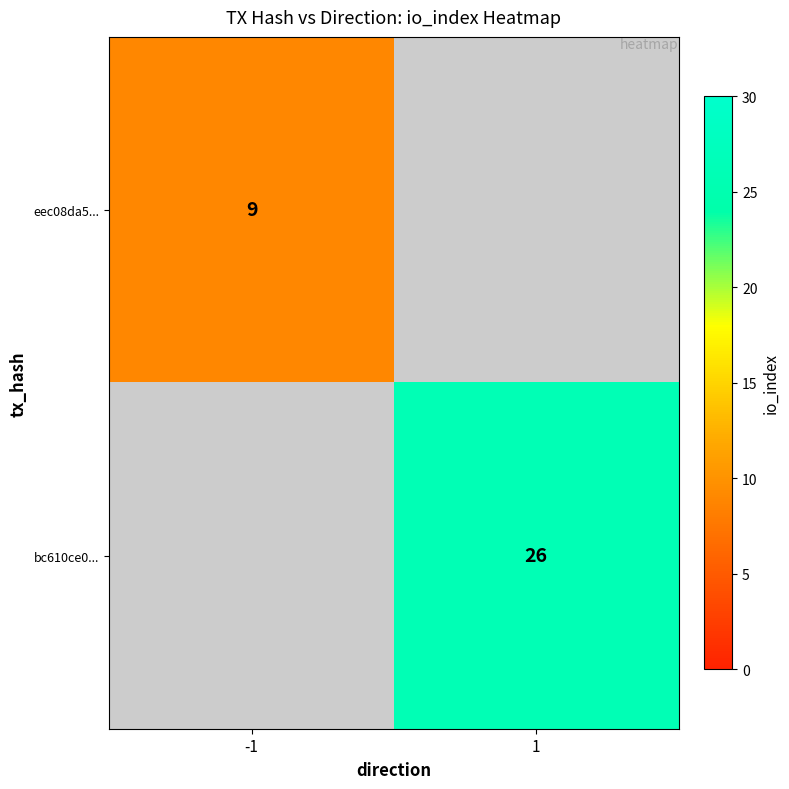

Is it true that bc610ce0... equals 26 at 1?

True